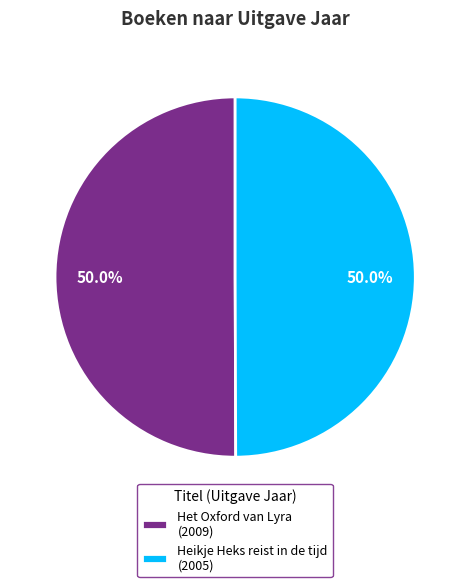

Approximately how many times larger is the value at Het Oxford van Lyra (2009) compared to Heikje Heks reist in de tijd (2005)?

1.0